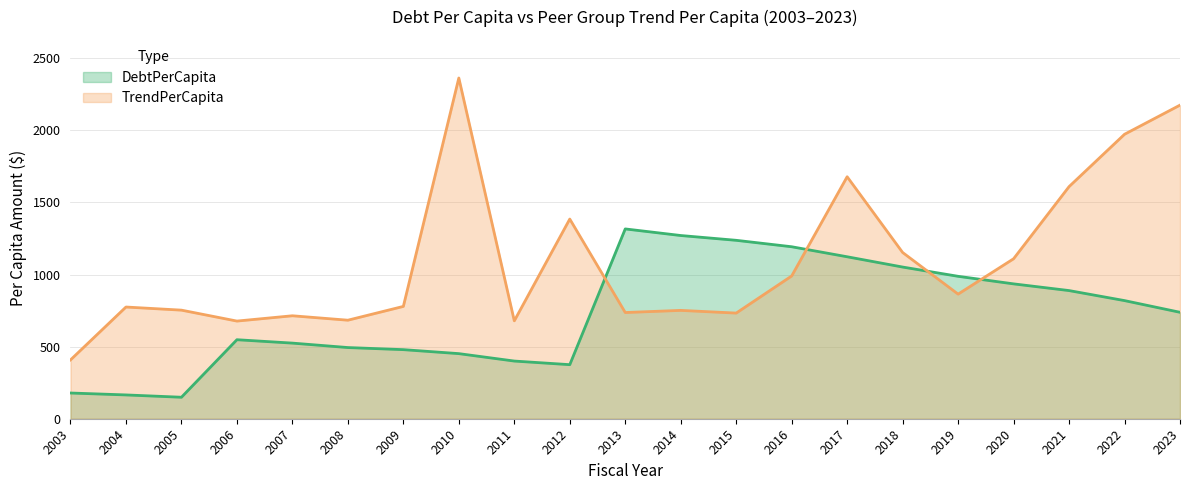

True or false: TrendPerCapita has more than 1 interior local peaks.

True